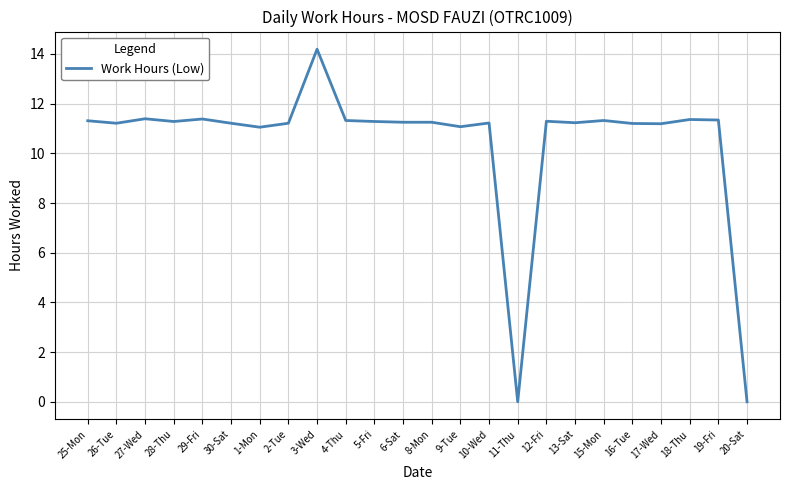

How many lines are shown in the chart?

1